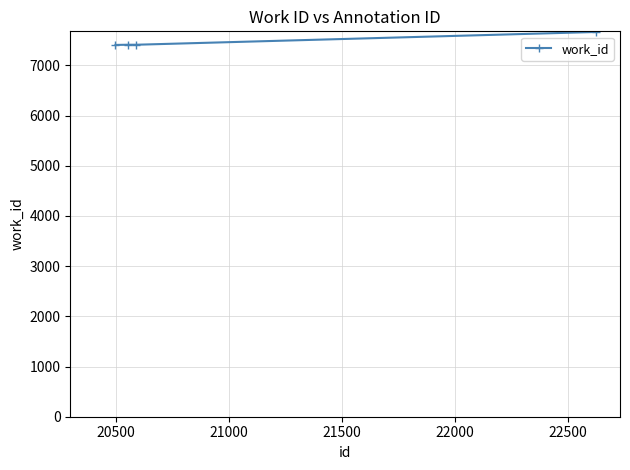

True or false: the data has more than 2 interior local peaks.

False